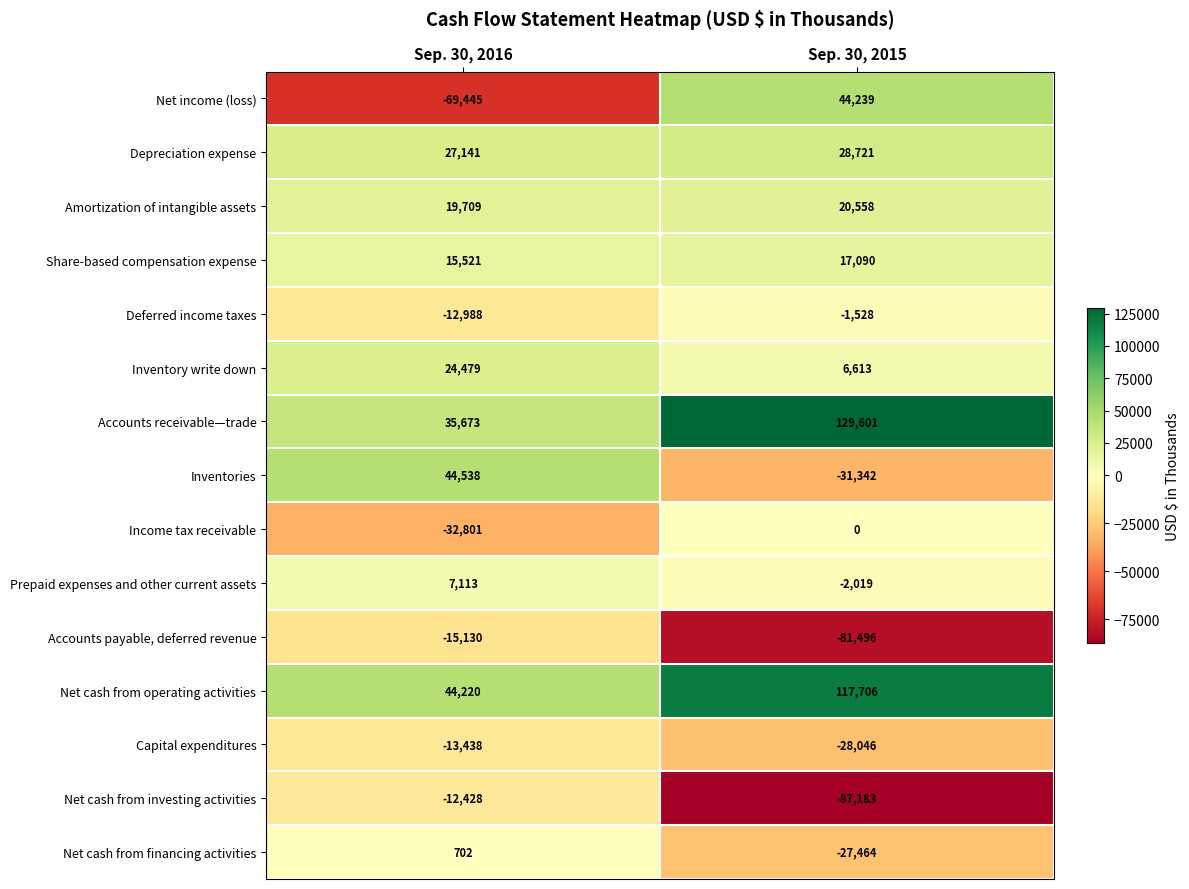

List the labels in order of Capital expenditures value, smallest first.

Sep. 30, 2015, Sep. 30, 2016